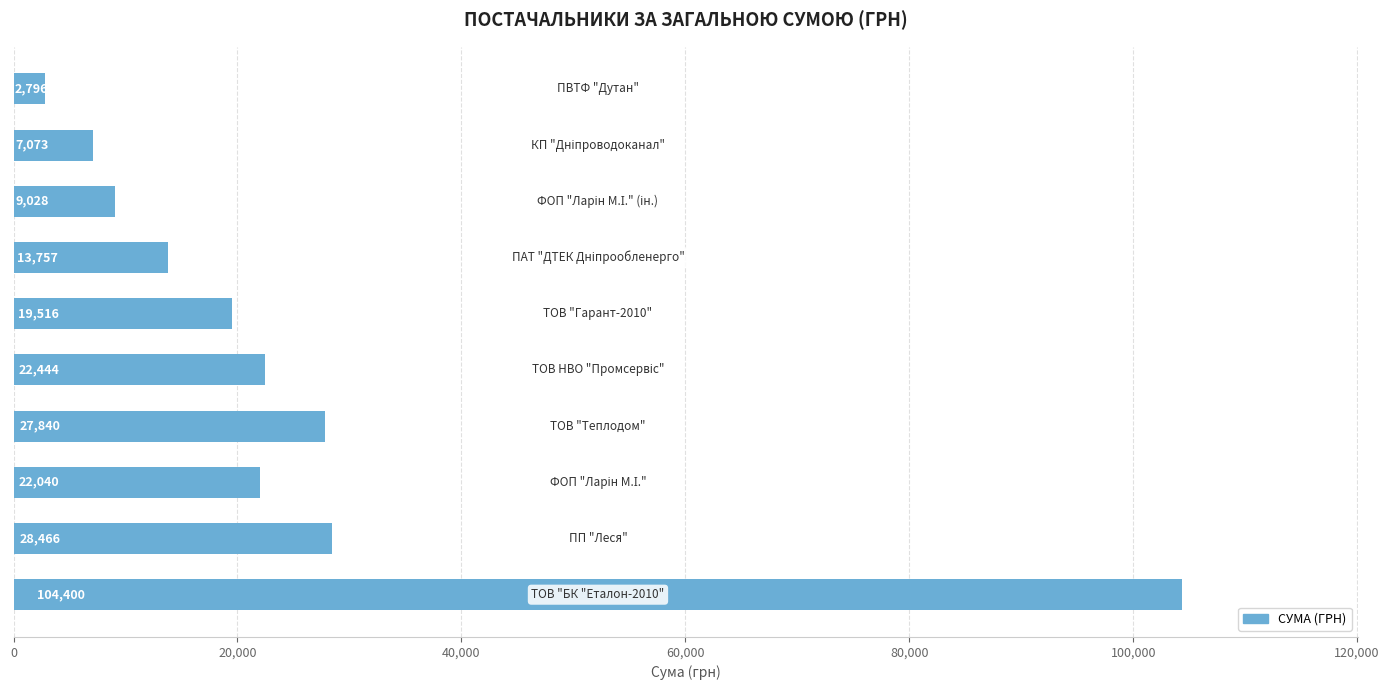

Are the bars grouped side by side (vs. stacked)?

No